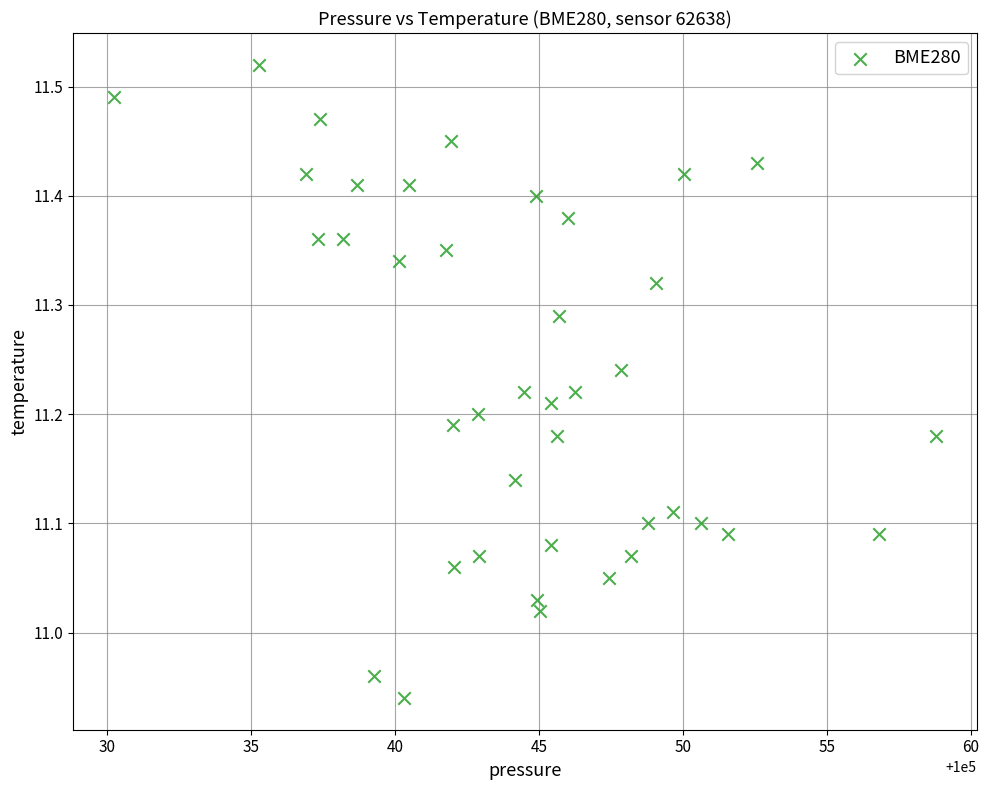

What is the range of X values (max minus min)?

28.5